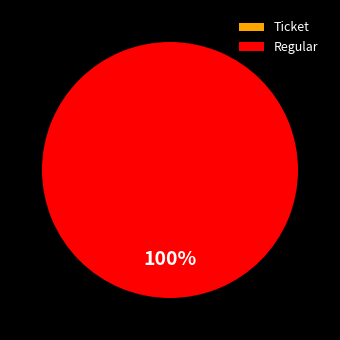

Rank the categories by value from lowest to highest.

Ticket, Regular